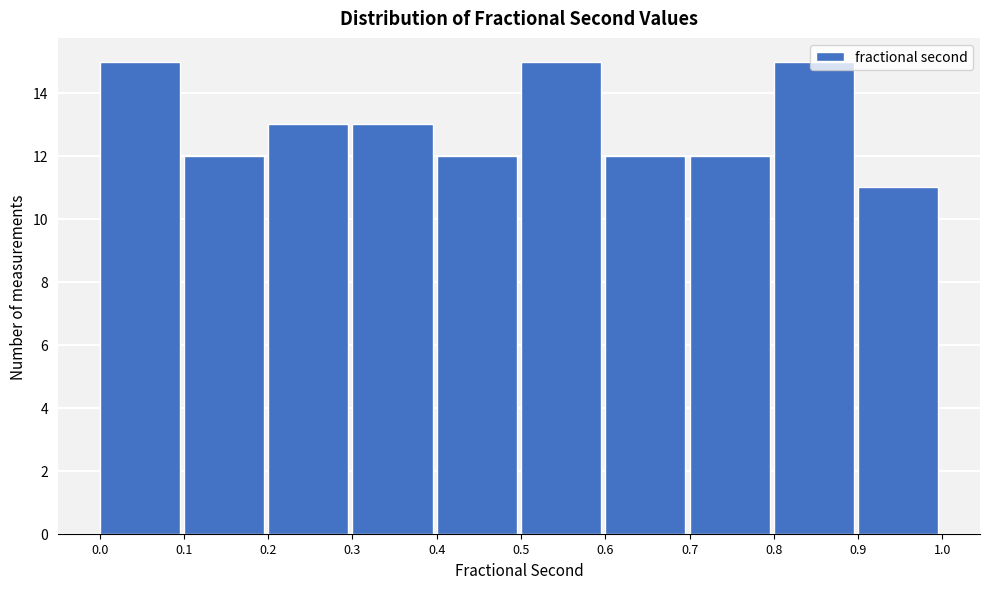

Reading left to right, transcribe this chart: for each bar, give the range it covers on the x-axis and its height. The values are not printed on the chart, so give them approximately, as read against the axis.

0.0 to 0.1: 15
0.1 to 0.2: 12
0.2 to 0.3: 13
0.3 to 0.4: 13
0.4 to 0.5: 12
0.5 to 0.6: 15
0.6 to 0.7: 12
0.7 to 0.8: 12
0.8 to 0.9: 15
0.9 to 1.0: 11